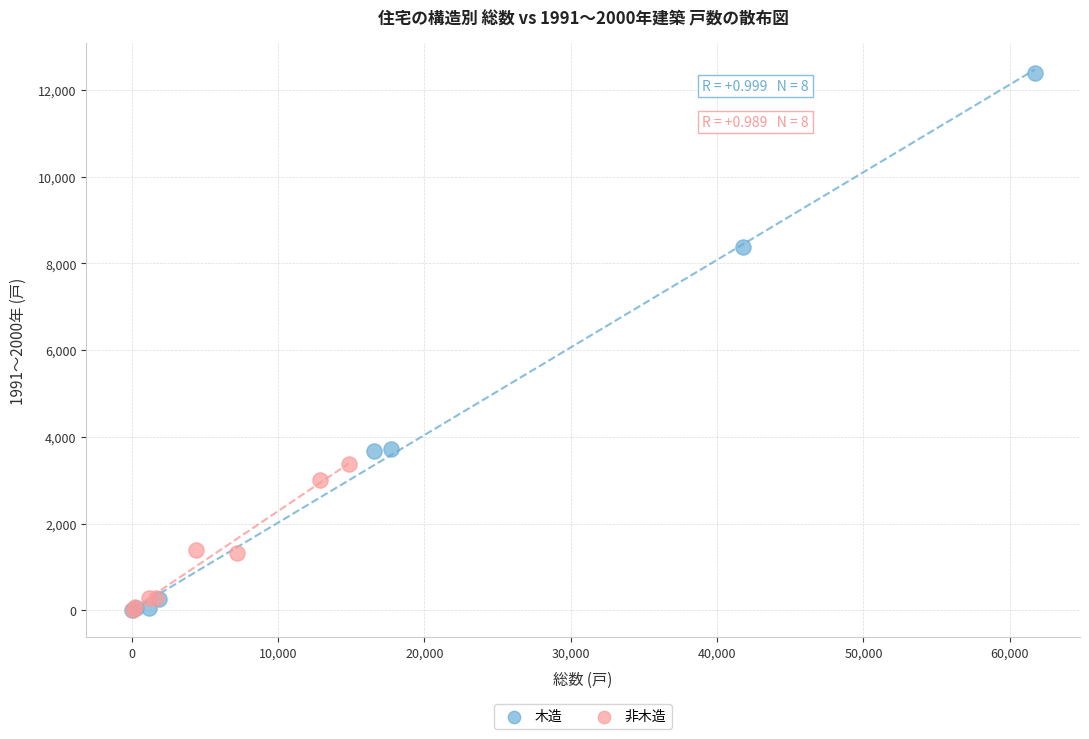

Which series has the largest Y range (max minus min)?

木造